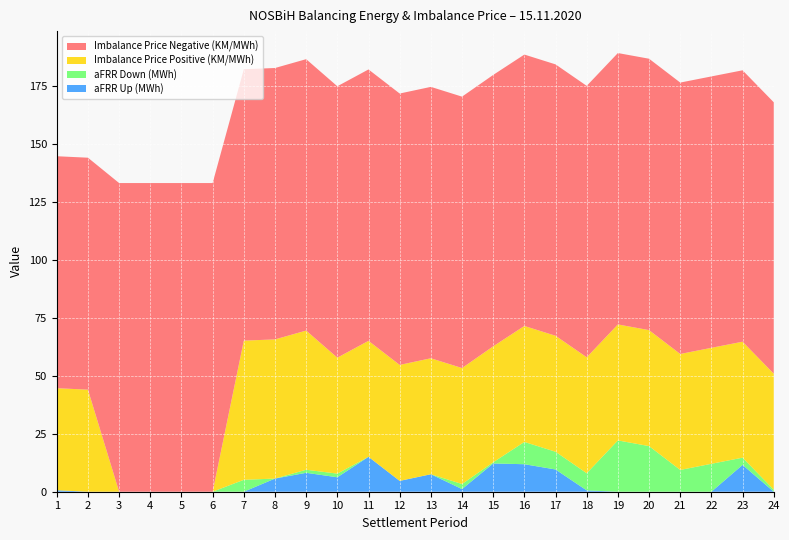

Reading left to right, what are all the values shown in this chart?

aFRR Up (MWh): 1=0.6	2=0.0	3=0.0	4=0.0	5=0.0	6=0.0	7=0.0	8=5.7	9=8.2	10=6.2	11=15.1	12=4.7	13=7.5	14=1.1	15=12.2	16=11.9	17=9.6	18=0.6	19=0.0	20=0.0	21=0.0	22=0.0	23=11.6	24=0.0
aFRR Down (MWh): 1=0.0	2=0.0	3=0.0	4=0.0	5=0.0	6=0.0	7=5.1	8=0.0	9=1.3	10=1.6	11=0.0	12=0.0	13=0.0	14=2.2	15=0.5	16=9.6	17=7.6	18=7.4	19=22.1	20=19.7	21=9.4	22=12.0	23=3.1	24=0.9
Imbalance Price Positive (KM/MWh): 1=44.0	2=44.0	3=0.0	4=0.0	5=0.0	6=0.0	7=60.0	8=60.0	9=60.0	10=50.0	11=50.0	12=50.0	13=50.0	14=50.0	15=50.0	16=50.0	17=50.0	18=50.0	19=50.0	20=50.0	21=50.0	22=50.0	23=50.0	24=50.0
Imbalance Price Negative (KM/MWh): 1=100.0	2=100.0	3=133.1	4=133.1	5=133.1	6=133.1	7=117.0	8=117.0	9=117.0	10=117.0	11=117.0	12=117.0	13=117.0	14=117.0	15=117.0	16=117.0	17=117.0	18=117.0	19=117.0	20=117.0	21=117.0	22=117.0	23=117.0	24=117.0